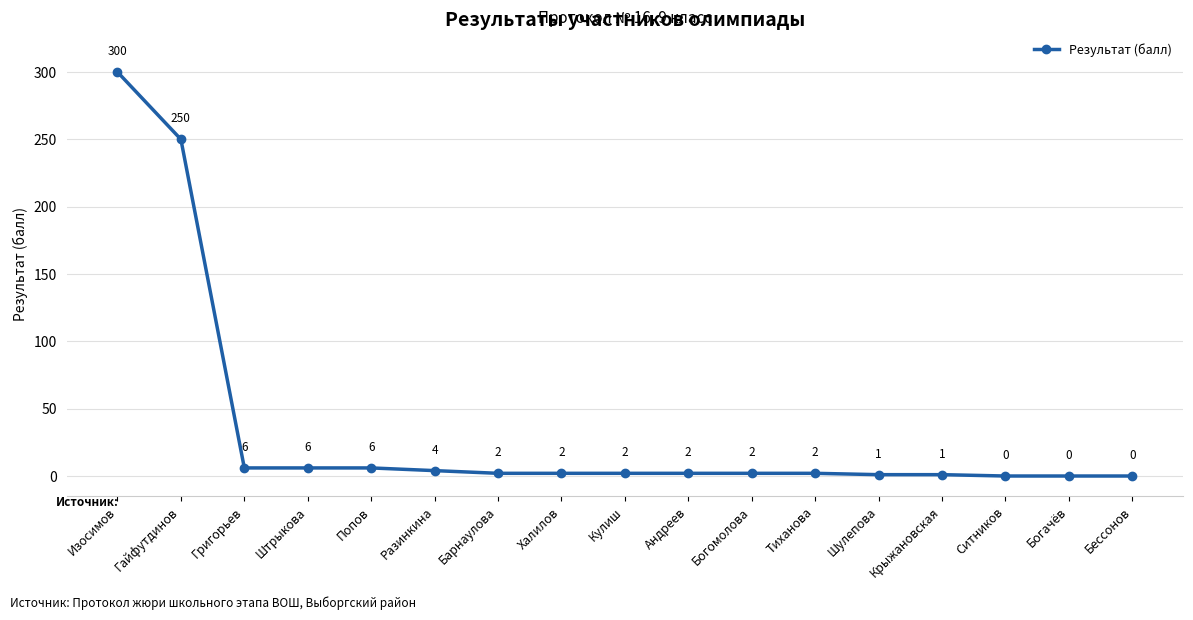

Reading left to right, transcribe all the data shown in this chart.

Изосимов=300	Гайфутдинов=250	Григорьев=6	Штрыкова=6	Попов=6	Разинкина=4	Барнаулова=2	Халилов=2	Кулиш=2	Андреев=2	Богомолова=2	Тиханова=2	Шулепова=1	Крыжановская=1	Ситников=0	Богачёв=0	Бессонов=0